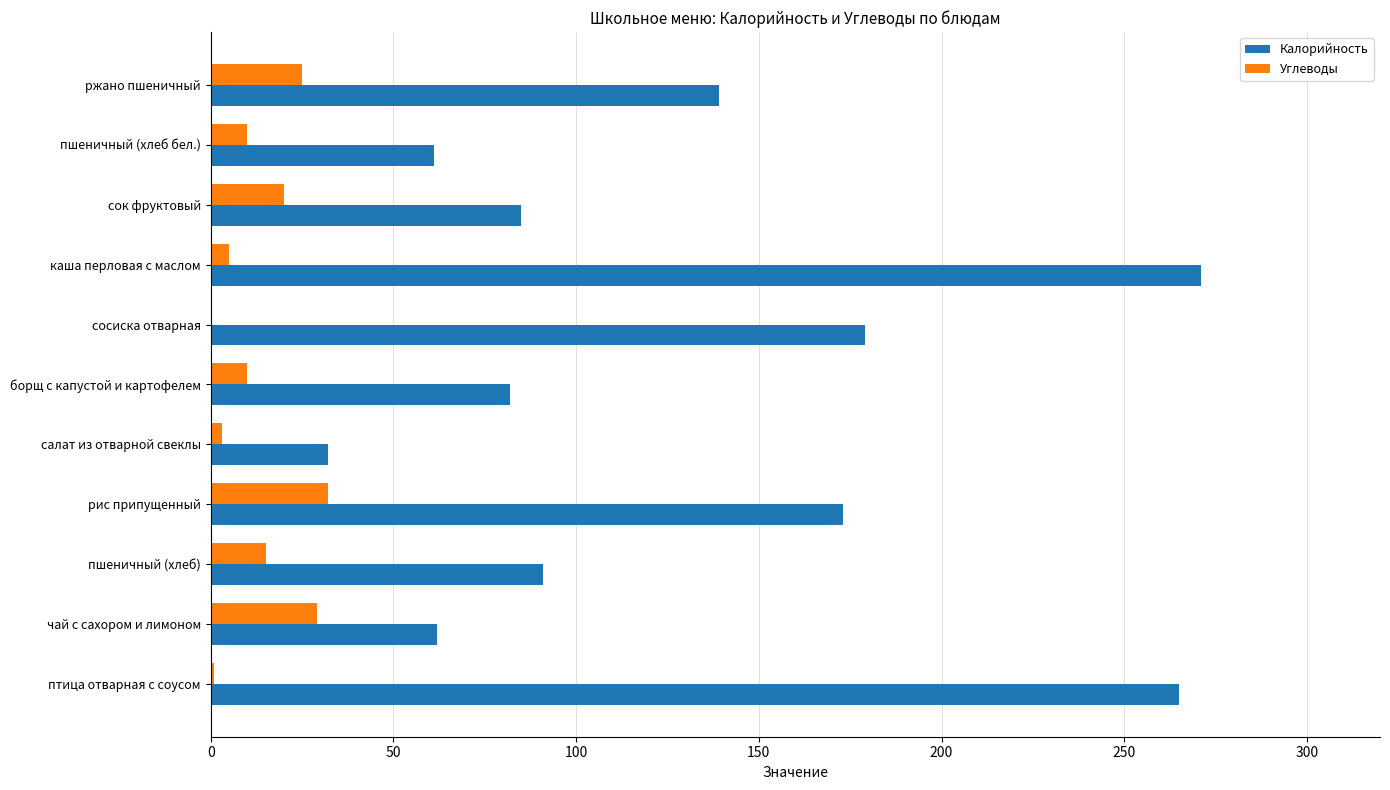

What is the sum of the Углеводы values at ржано пшеничный and пшеничный (хлеб)?

40